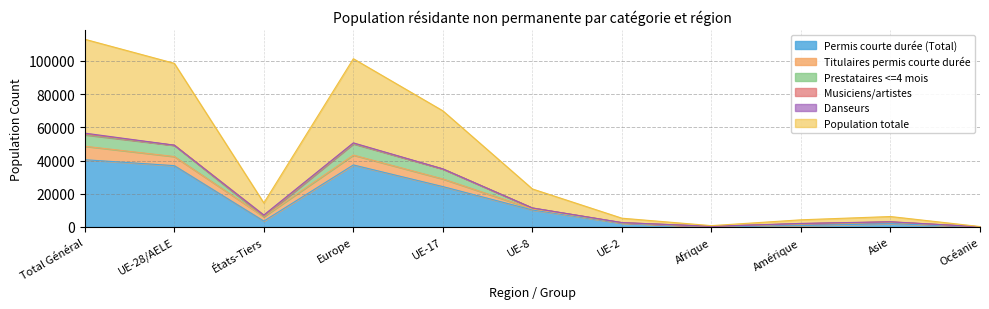

How many lines are shown in the chart?

6